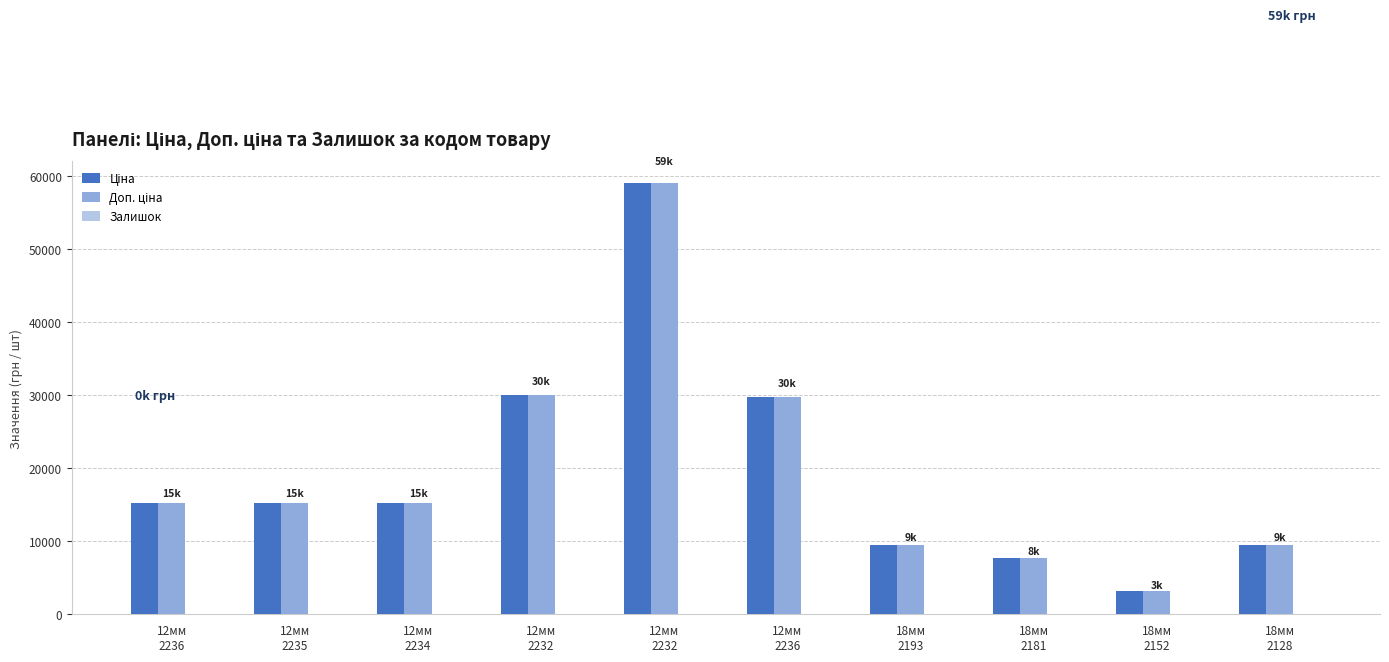

Between 12мм
2235 and 18мм
2128, which series saw the biggest shift?

Ціна